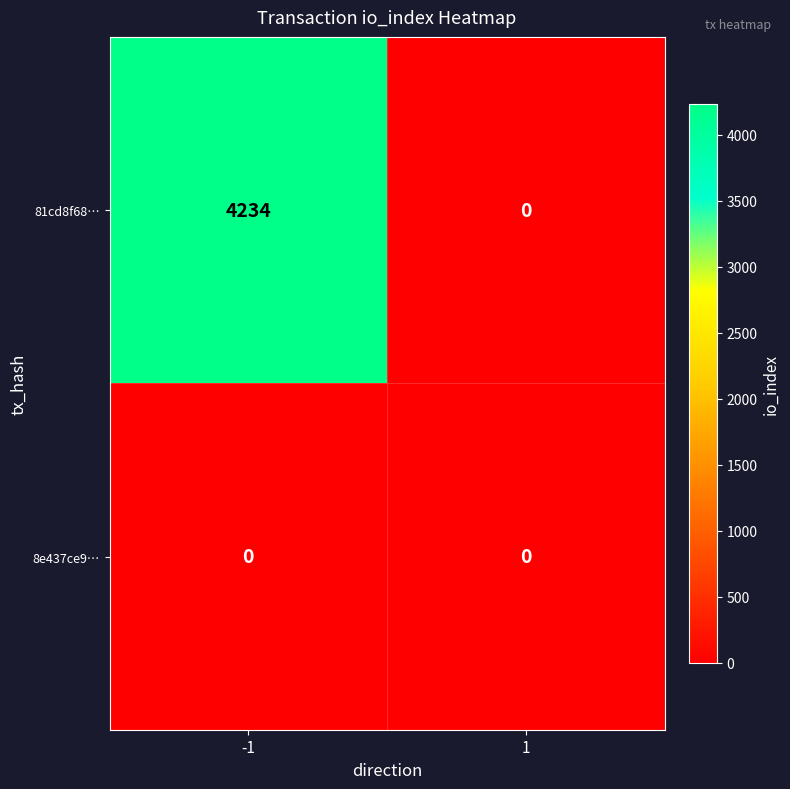

Is the value of 81cd8f68… at -1 greater than the value of 8e437ce9… at -1?

Yes